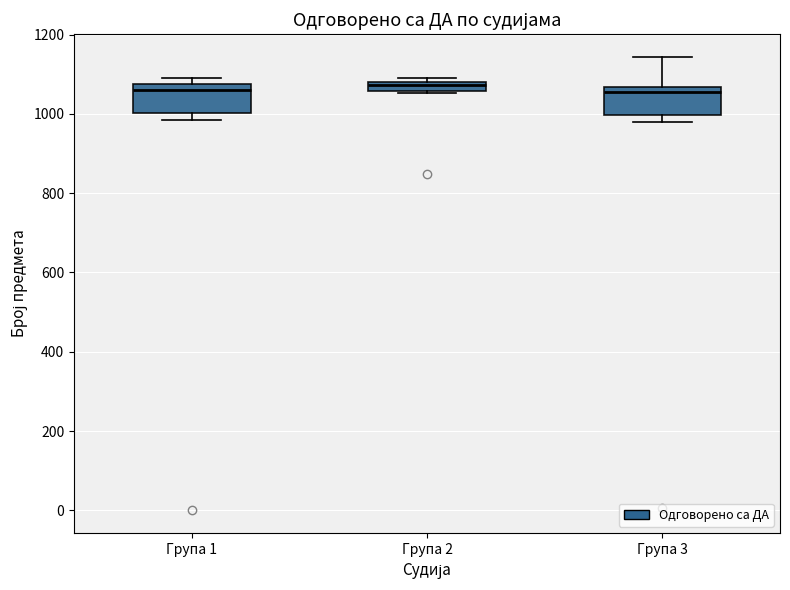

Where is the lower edge of the box for Група 1 on the y-axis? The values are not printed on the chart, so give them approximately, as read against the axis.

1000